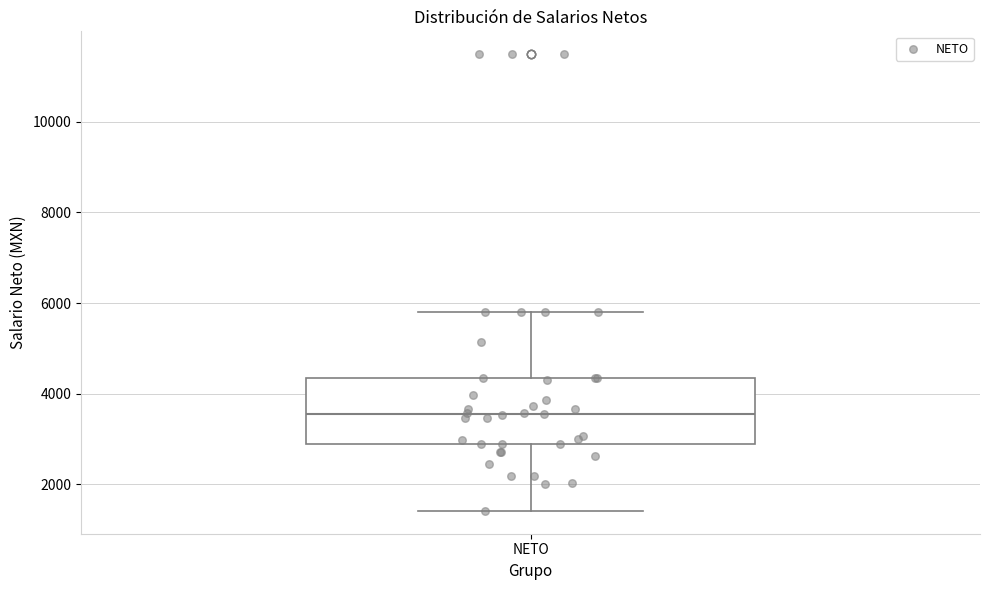

Read this box plot against the y-axis: the position of the median line, the range covered by the box, and the ends of both whiskers. The values are not printed on the chart, so give them approximately, as read against the axis.

median 3600, box 2800 to 4400, whiskers 1400 to 5800